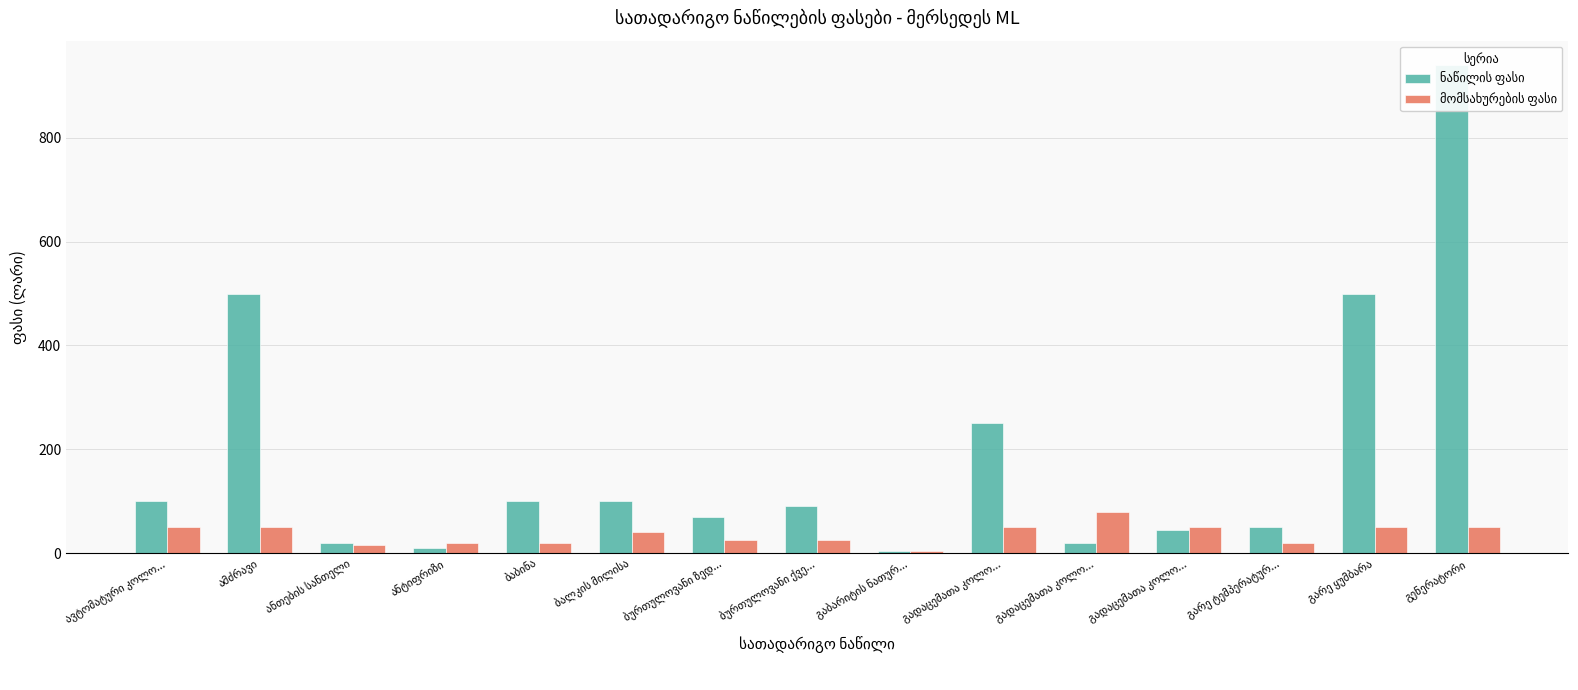

What is the average value of the მომსახურების ფასი series?

37